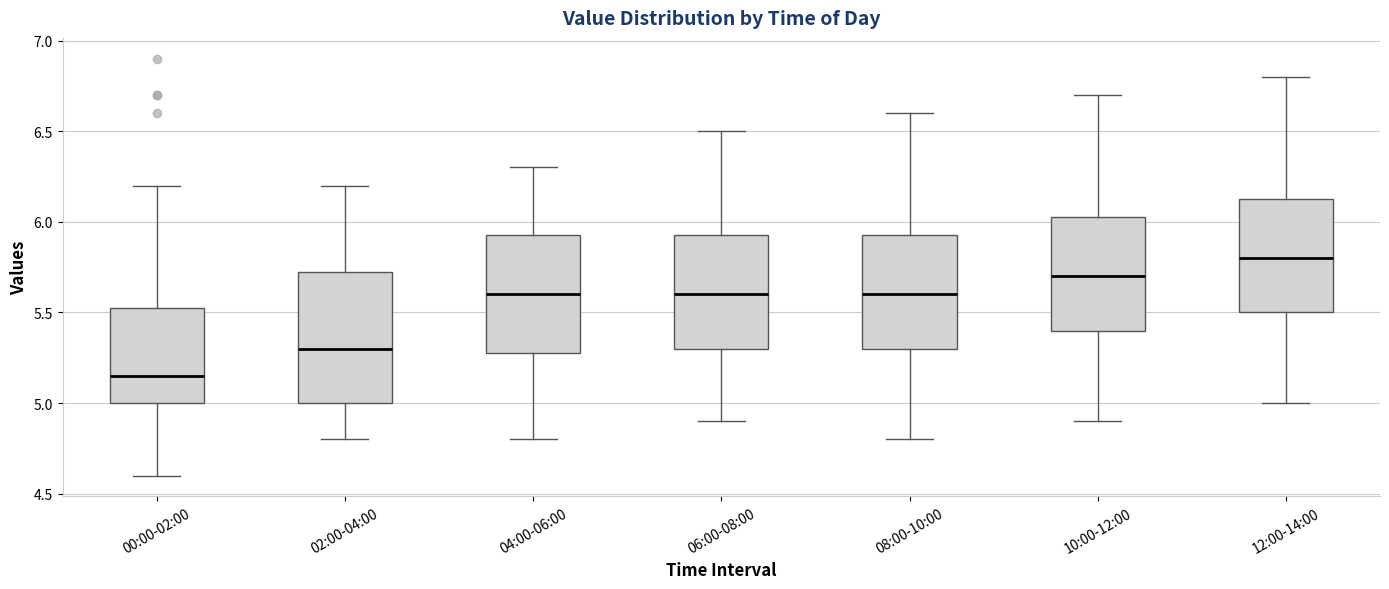

Which box's median line is the lowest?

00:00-02:00